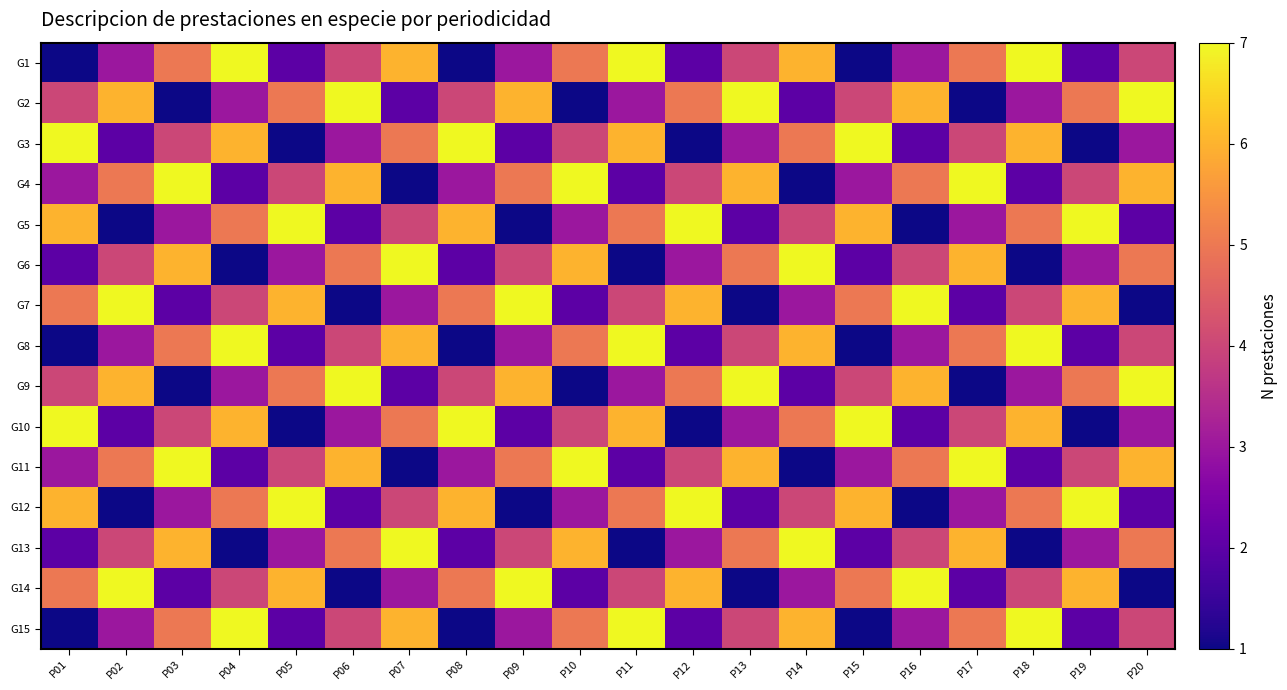

Reading left to right, what are all the values shown in this chart?

G1: P01=1	P02=3	P03=5	P04=7	P05=2	P06=4	P07=6	P08=1	P09=3	P10=5	P11=7	P12=2	P13=4	P14=6	P15=1	P16=3	P17=5	P18=7	P19=2	P20=4
G2: P01=4	P02=6	P03=1	P04=3	P05=5	P06=7	P07=2	P08=4	P09=6	P10=1	P11=3	P12=5	P13=7	P14=2	P15=4	P16=6	P17=1	P18=3	P19=5	P20=7
G3: P01=7	P02=2	P03=4	P04=6	P05=1	P06=3	P07=5	P08=7	P09=2	P10=4	P11=6	P12=1	P13=3	P14=5	P15=7	P16=2	P17=4	P18=6	P19=1	P20=3
G4: P01=3	P02=5	P03=7	P04=2	P05=4	P06=6	P07=1	P08=3	P09=5	P10=7	P11=2	P12=4	P13=6	P14=1	P15=3	P16=5	P17=7	P18=2	P19=4	P20=6
G5: P01=6	P02=1	P03=3	P04=5	P05=7	P06=2	P07=4	P08=6	P09=1	P10=3	P11=5	P12=7	P13=2	P14=4	P15=6	P16=1	P17=3	P18=5	P19=7	P20=2
G6: P01=2	P02=4	P03=6	P04=1	P05=3	P06=5	P07=7	P08=2	P09=4	P10=6	P11=1	P12=3	P13=5	P14=7	P15=2	P16=4	P17=6	P18=1	P19=3	P20=5
G7: P01=5	P02=7	P03=2	P04=4	P05=6	P06=1	P07=3	P08=5	P09=7	P10=2	P11=4	P12=6	P13=1	P14=3	P15=5	P16=7	P17=2	P18=4	P19=6	P20=1
G8: P01=1	P02=3	P03=5	P04=7	P05=2	P06=4	P07=6	P08=1	P09=3	P10=5	P11=7	P12=2	P13=4	P14=6	P15=1	P16=3	P17=5	P18=7	P19=2	P20=4
G9: P01=4	P02=6	P03=1	P04=3	P05=5	P06=7	P07=2	P08=4	P09=6	P10=1	P11=3	P12=5	P13=7	P14=2	P15=4	P16=6	P17=1	P18=3	P19=5	P20=7
G10: P01=7	P02=2	P03=4	P04=6	P05=1	P06=3	P07=5	P08=7	P09=2	P10=4	P11=6	P12=1	P13=3	P14=5	P15=7	P16=2	P17=4	P18=6	P19=1	P20=3
G11: P01=3	P02=5	P03=7	P04=2	P05=4	P06=6	P07=1	P08=3	P09=5	P10=7	P11=2	P12=4	P13=6	P14=1	P15=3	P16=5	P17=7	P18=2	P19=4	P20=6
G12: P01=6	P02=1	P03=3	P04=5	P05=7	P06=2	P07=4	P08=6	P09=1	P10=3	P11=5	P12=7	P13=2	P14=4	P15=6	P16=1	P17=3	P18=5	P19=7	P20=2
G13: P01=2	P02=4	P03=6	P04=1	P05=3	P06=5	P07=7	P08=2	P09=4	P10=6	P11=1	P12=3	P13=5	P14=7	P15=2	P16=4	P17=6	P18=1	P19=3	P20=5
G14: P01=5	P02=7	P03=2	P04=4	P05=6	P06=1	P07=3	P08=5	P09=7	P10=2	P11=4	P12=6	P13=1	P14=3	P15=5	P16=7	P17=2	P18=4	P19=6	P20=1
G15: P01=1	P02=3	P03=5	P04=7	P05=2	P06=4	P07=6	P08=1	P09=3	P10=5	P11=7	P12=2	P13=4	P14=6	P15=1	P16=3	P17=5	P18=7	P19=2	P20=4